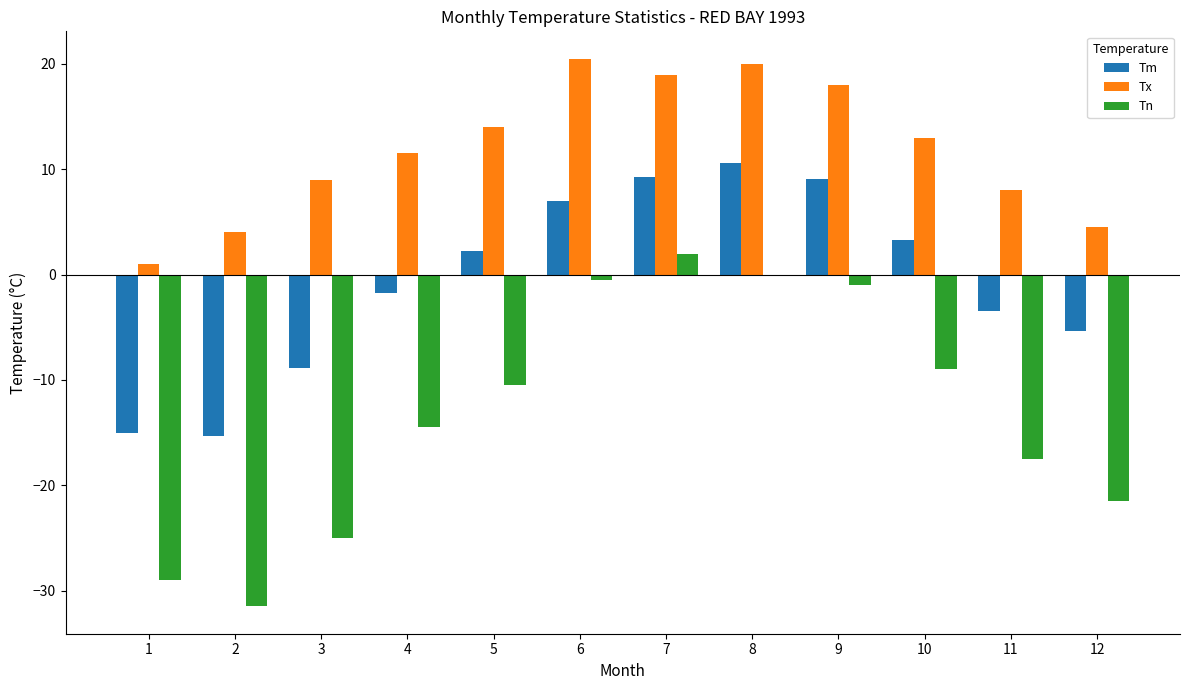

Between 6 and 10, which series saw the biggest shift?

Tn